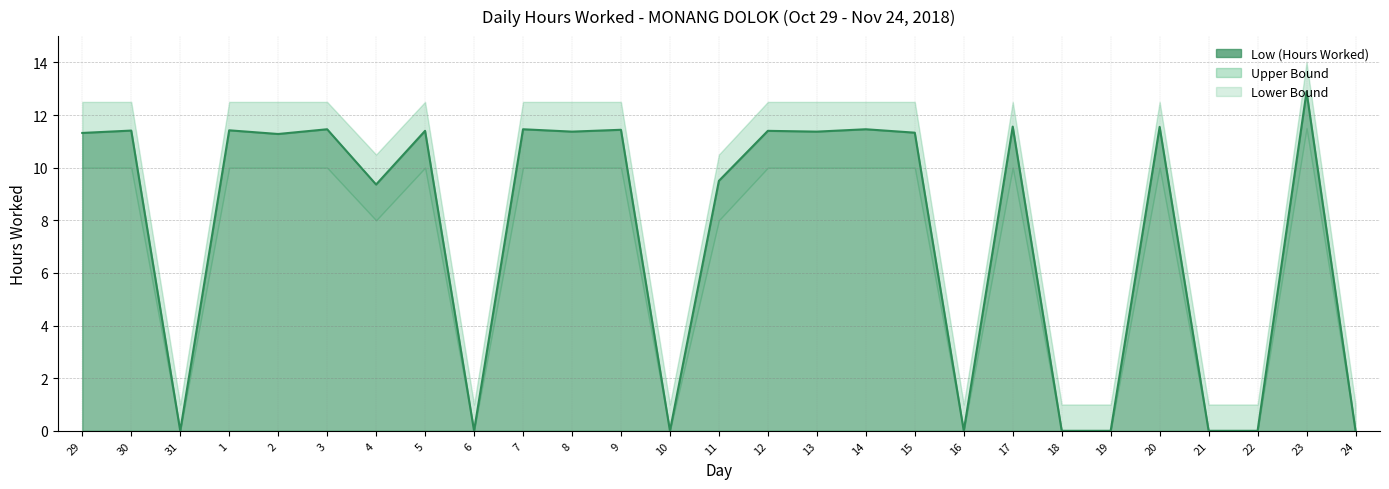

What is the difference between the maximum and minimum values in the Upper Bound series?

13.0